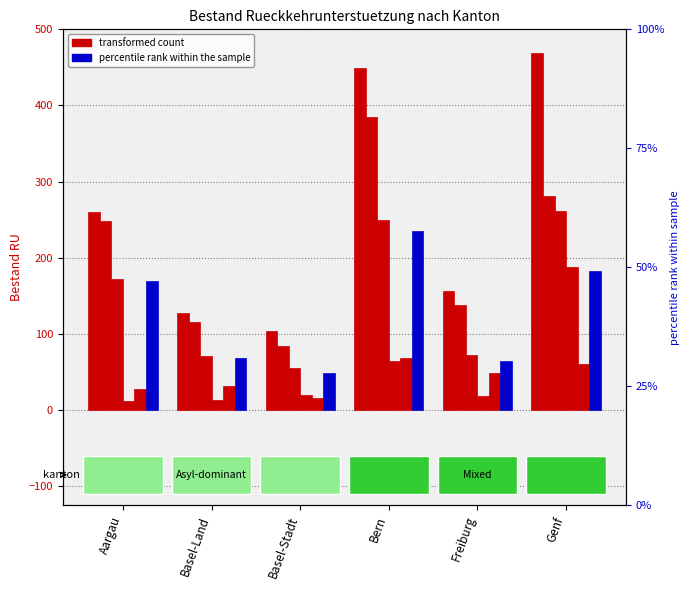

Does the chart contain stacked bars?

No